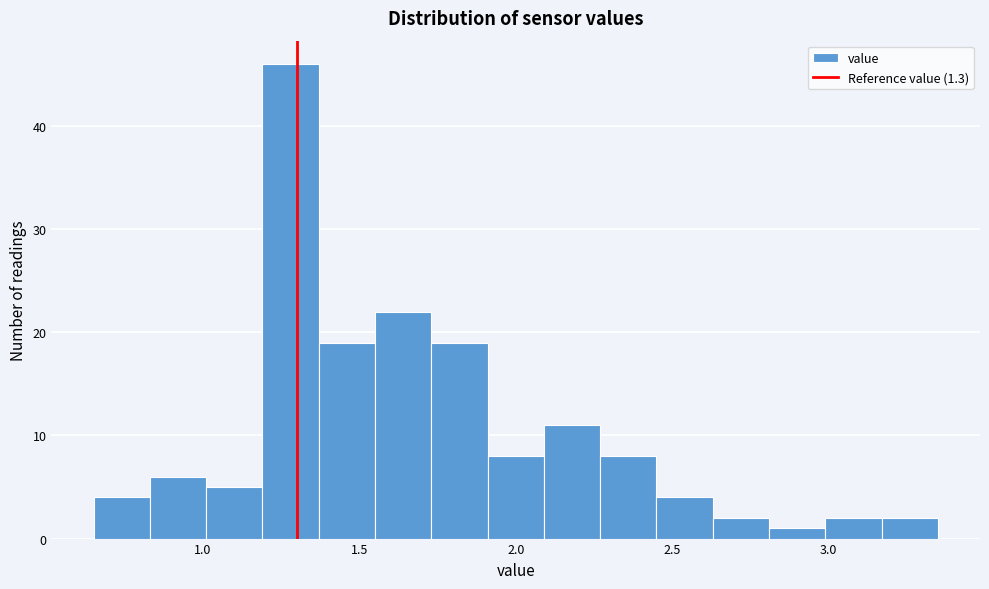

Around what value on the x-axis is the tallest bar? Give the approximate position of its centre, as read against the axis.

1.30